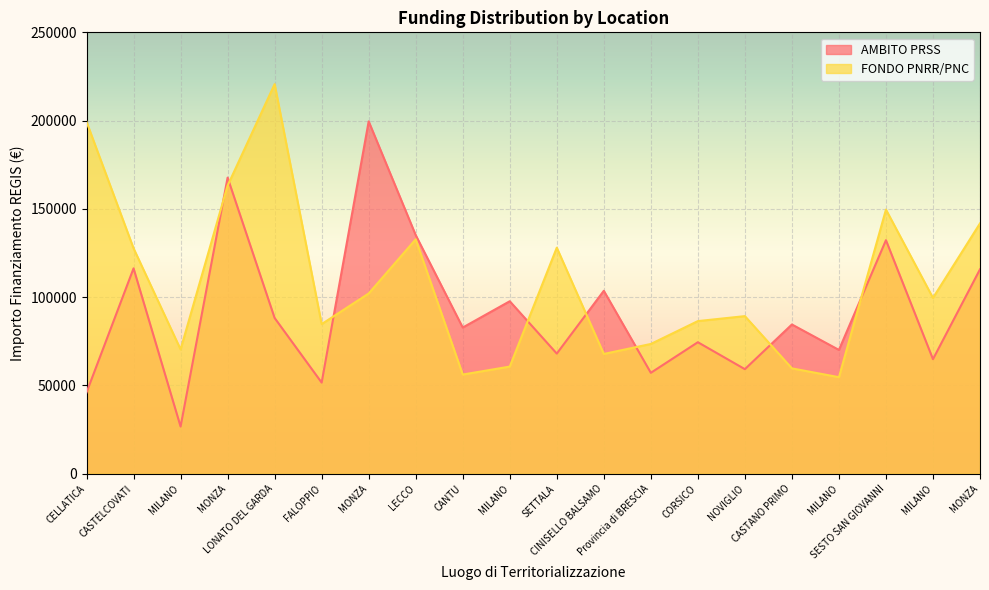

At which category does AMBITO PRSS reach its first local valley?

MILANO